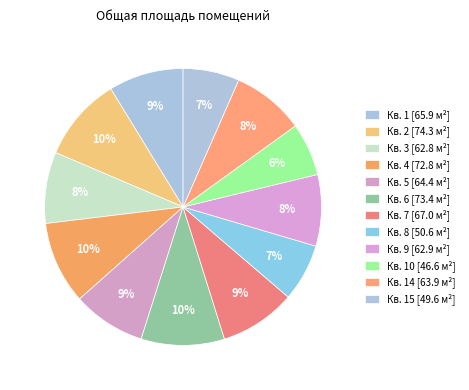

What is the largest slice in the pie chart?

2